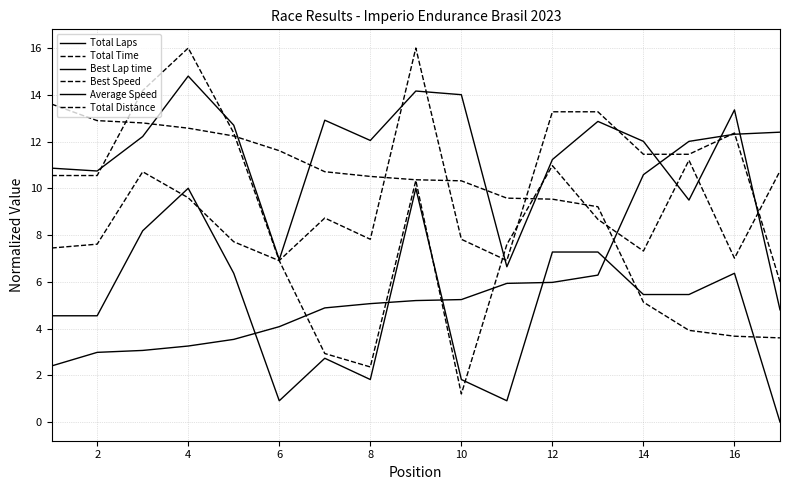

What is the value of the Total Laps point at the 16th from the left?

6.4